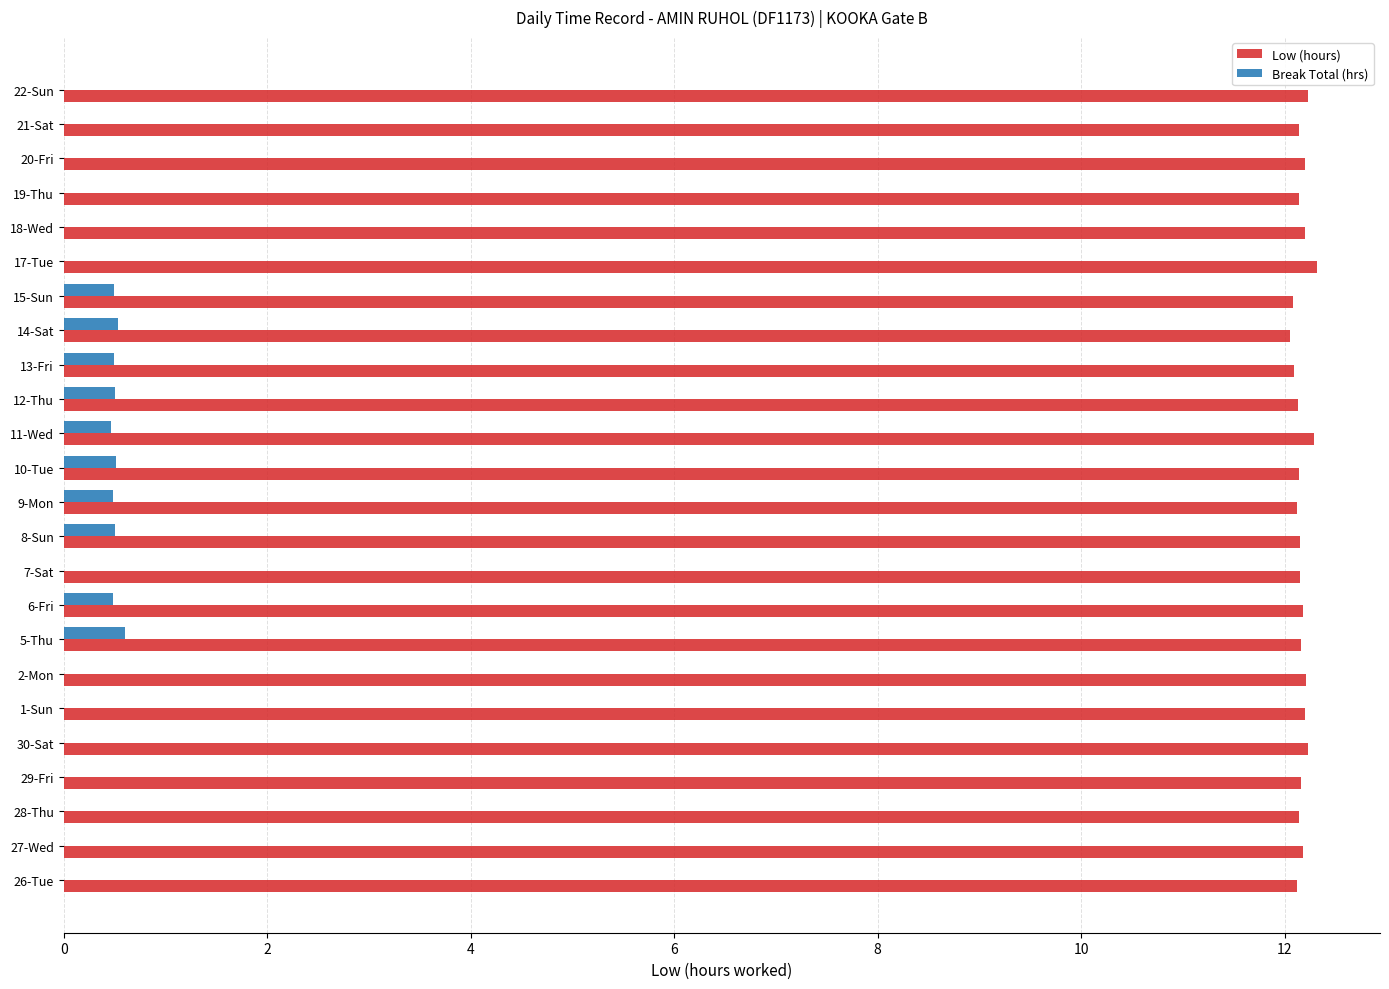

What is the total value across all series at 19-Thu?

12.1